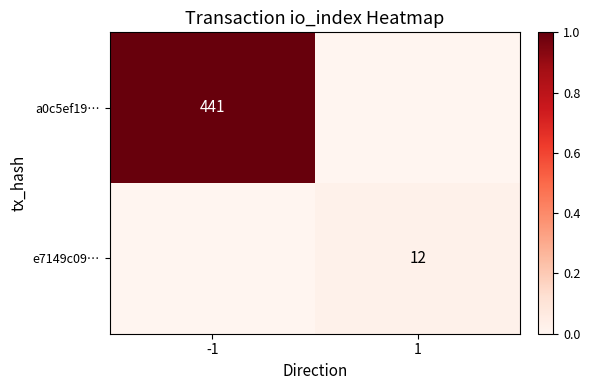

True or false: e7149c09… has a value of 0.0 at 1.

False